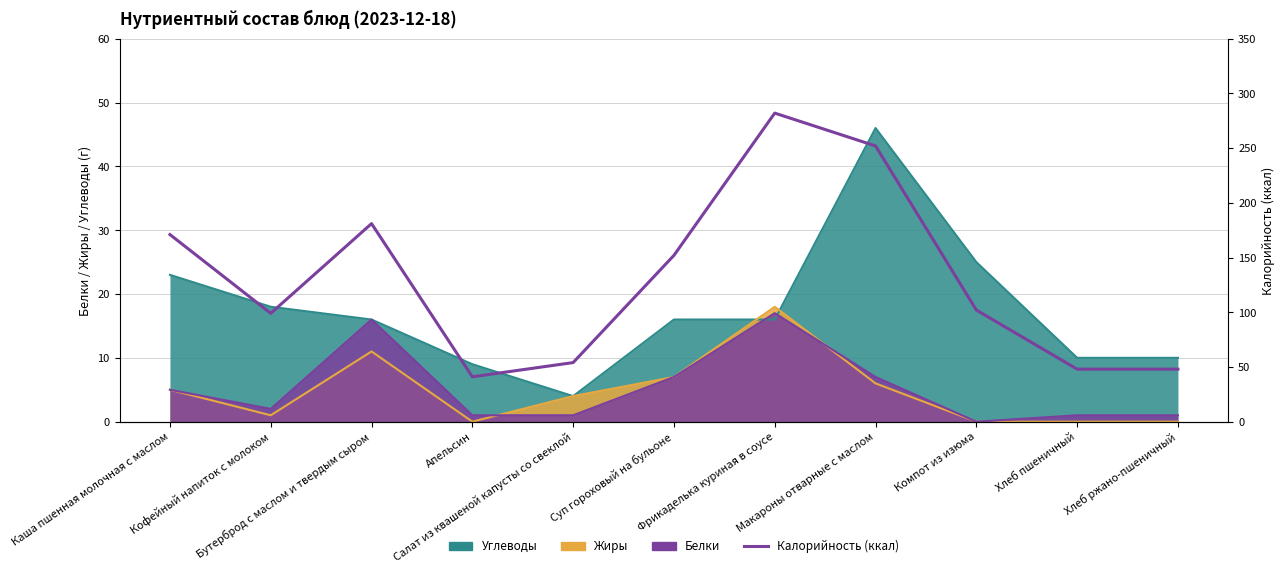

True or false: the data shows 101 at Суп гороховый на бульоне.

False